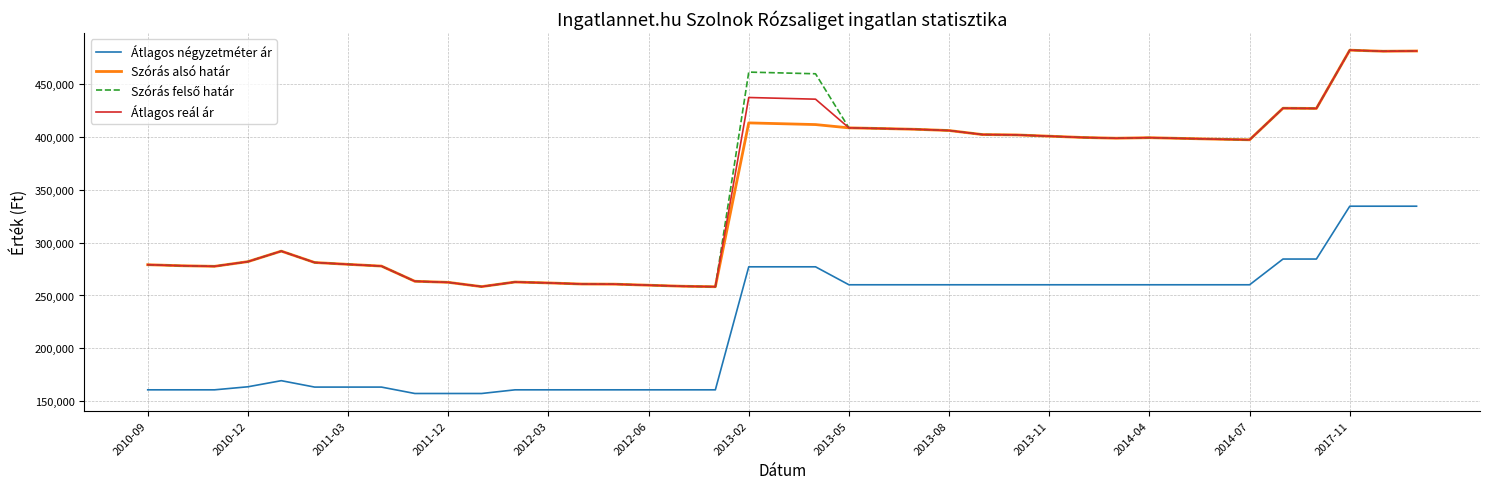

What is the highest value of the Szórás alsó határ series?

482118